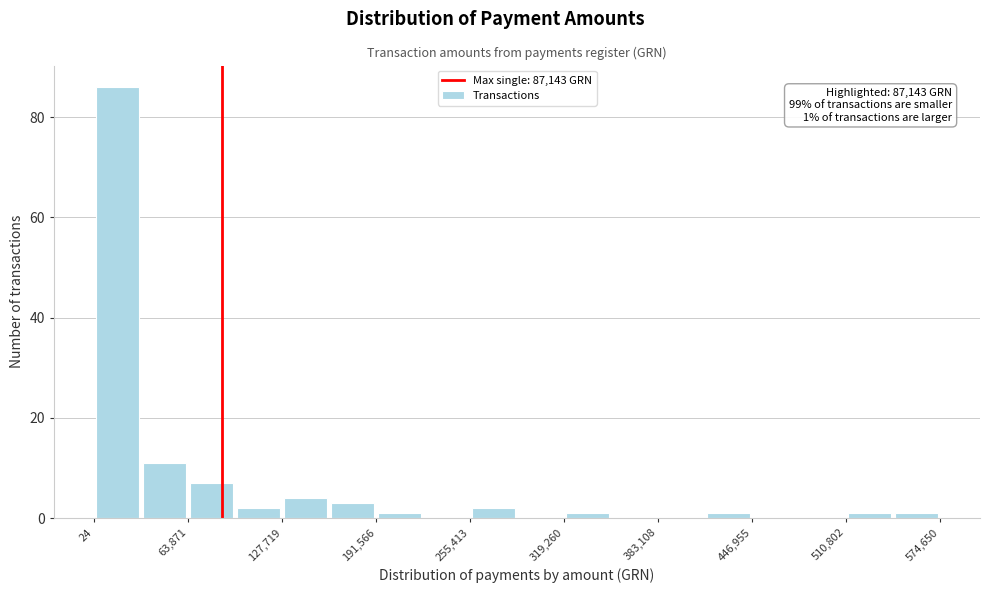

Around what value on the x-axis is the tallest bar? Give the approximate position of its centre, as read against the axis.

20000